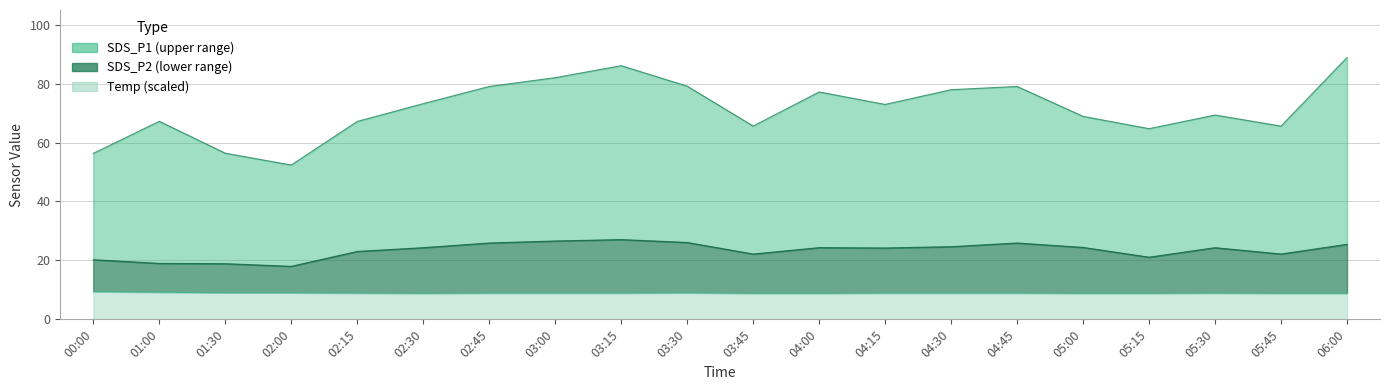

Is the value of Temp at 05:15 greater than the value of SDS_P1 at 05:00?

No